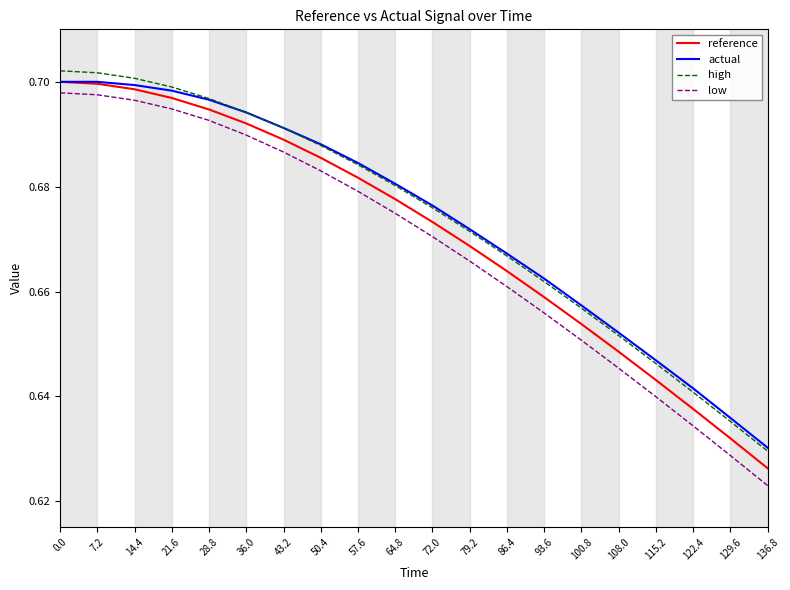

True or false: low and reference intersect in this chart.

False